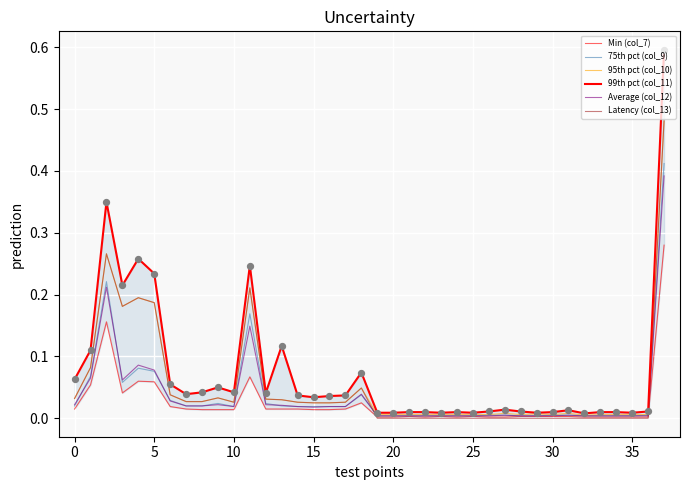

At how many categories does at least one series exceed 0?

38